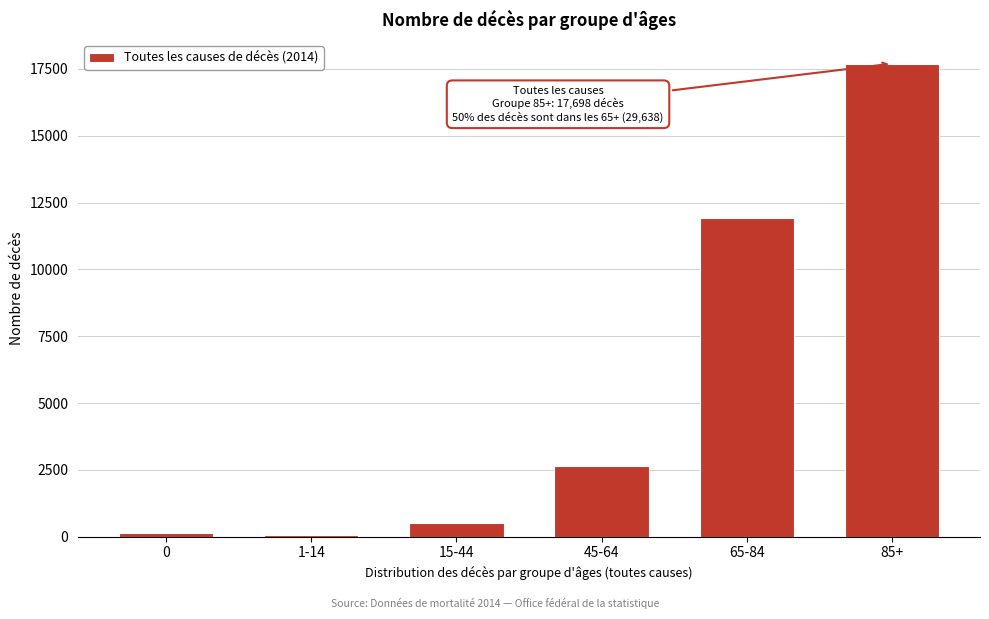

Reading left to right, extract all data points from this chart.

0=138	1-14=48	15-44=502	45-64=2662	65-84=11940	85+=17698